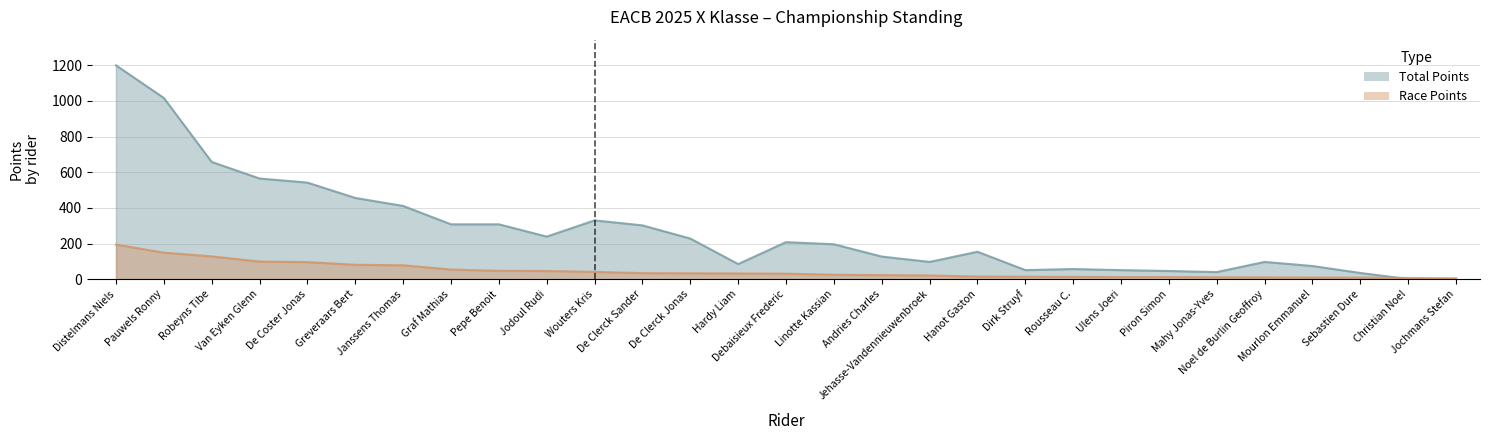

Where does the Race Points series first go above 31?

Distelmans Niels